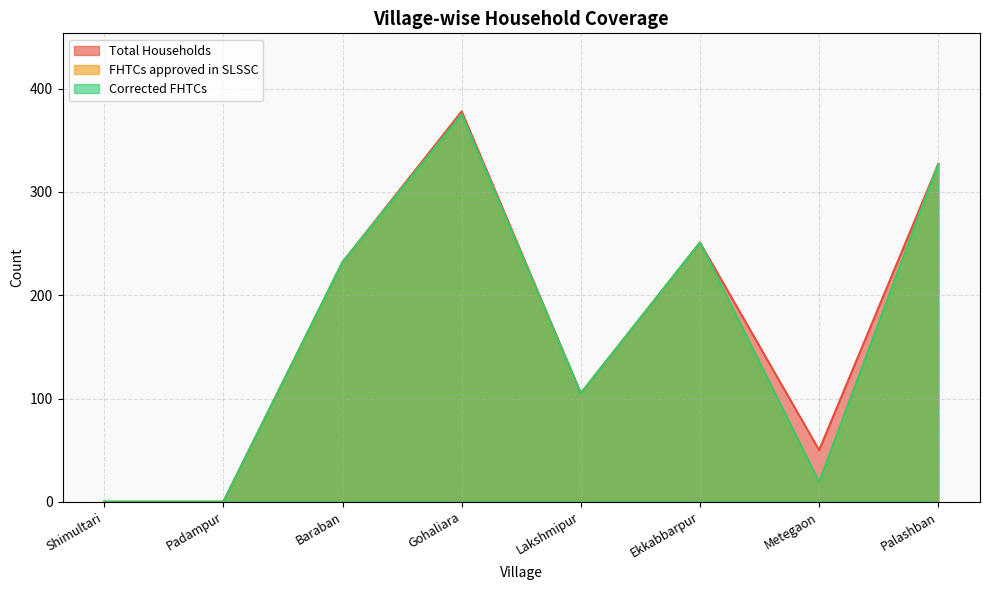

List the labels in order of Total Households value, smallest first.

Shimultari, Padampur, Metegaon, Lakshmipur, Baraban, Ekkabbarpur, Palashban, Gohaliara